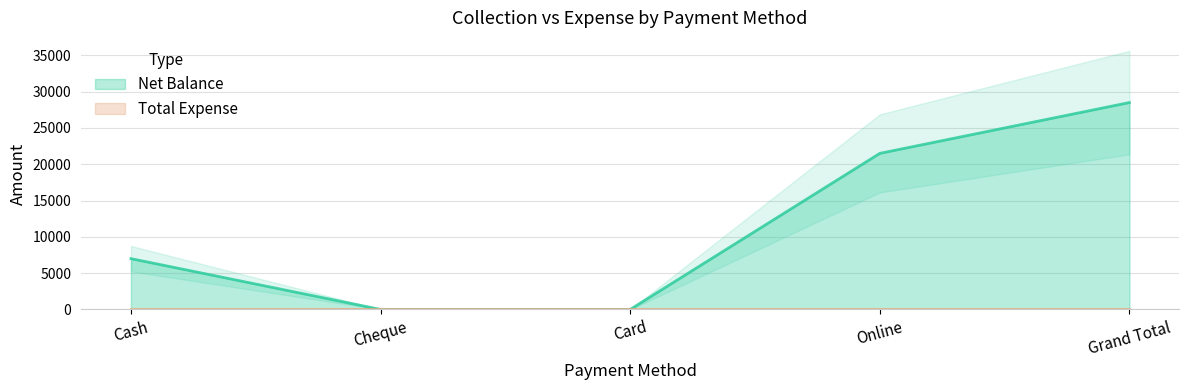

Between Grand Total and Cheque, which is larger?

Grand Total